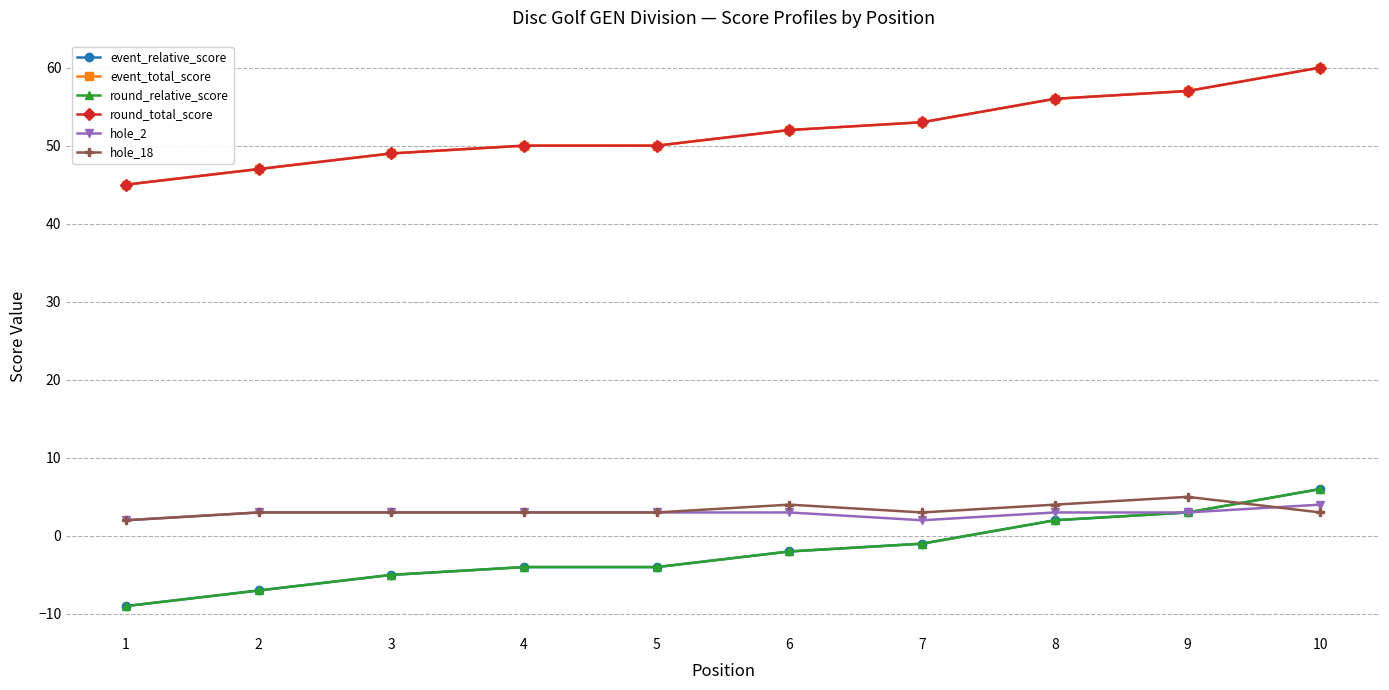

What is the spread (max minus min) of values at 2?

54